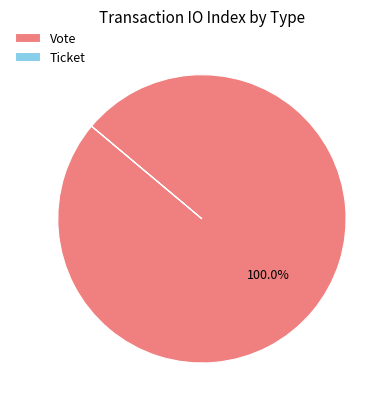

True or false: Vote accounts for 100% of the total.

True